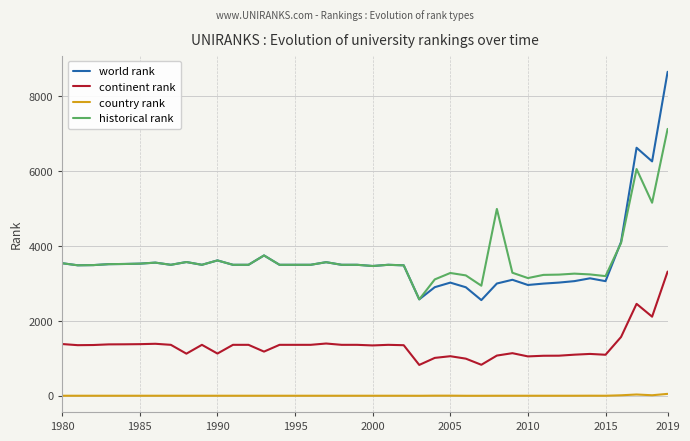

Which series has the widest spread of values?

world rank